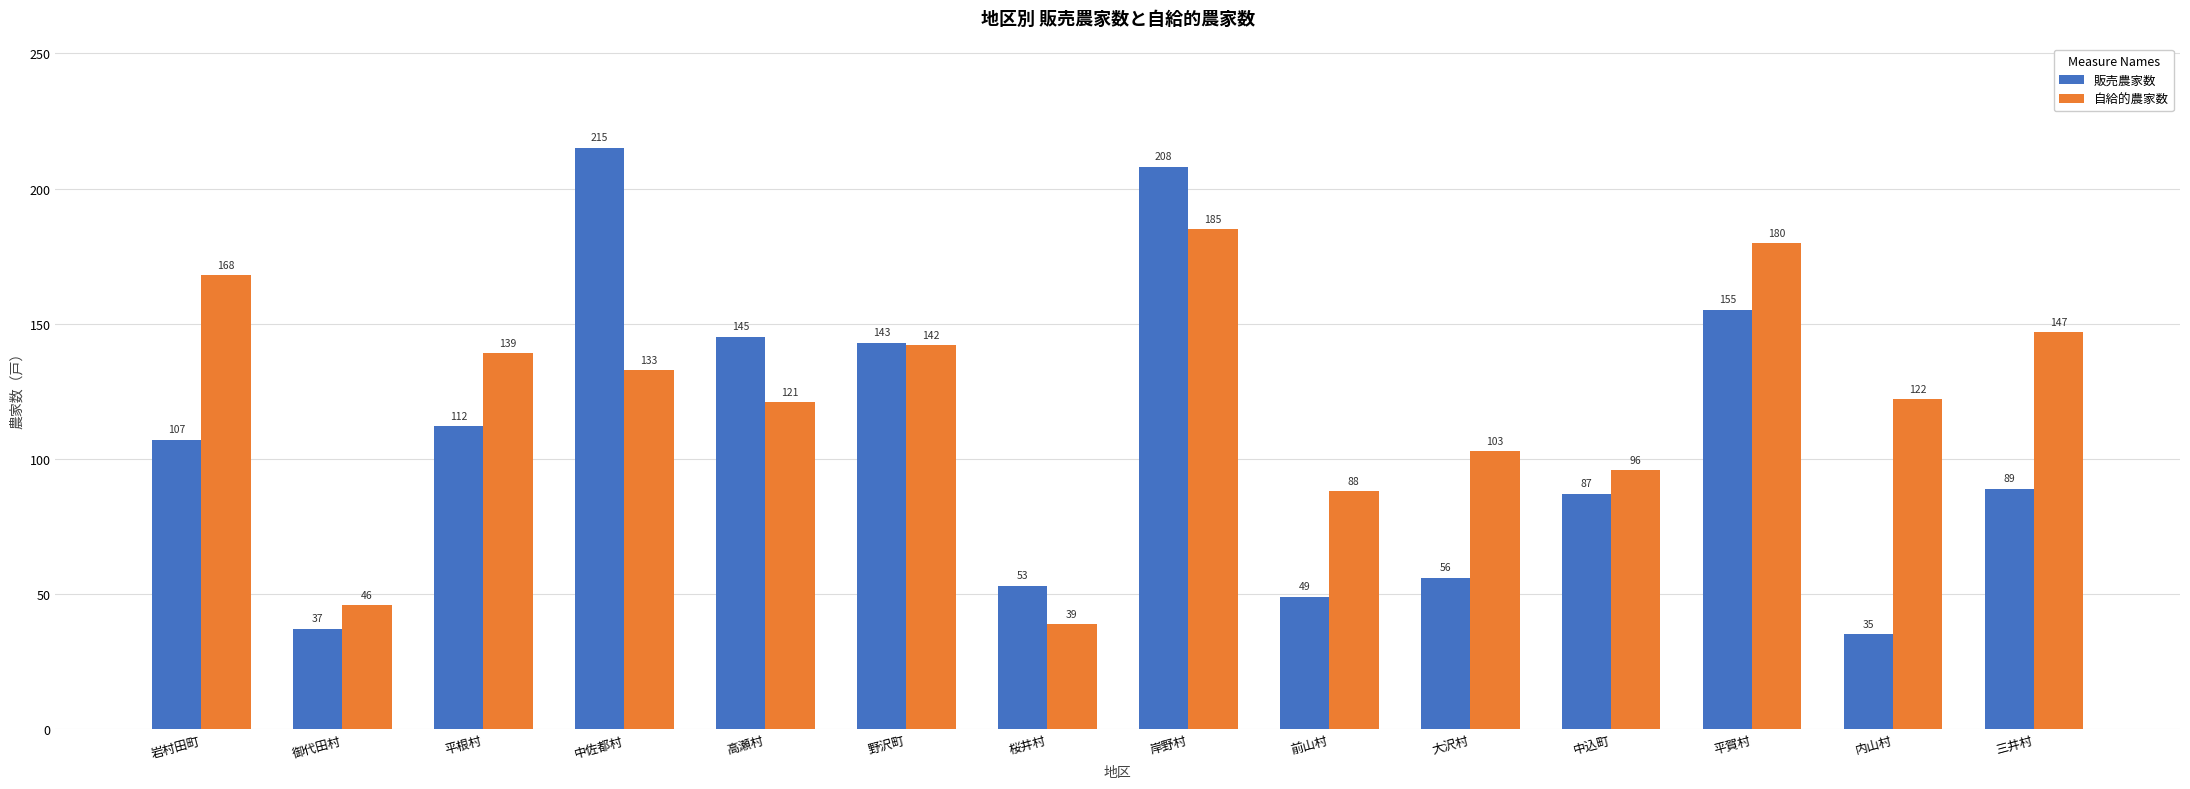

What is the sum of all 自給的農家数 values?

1709